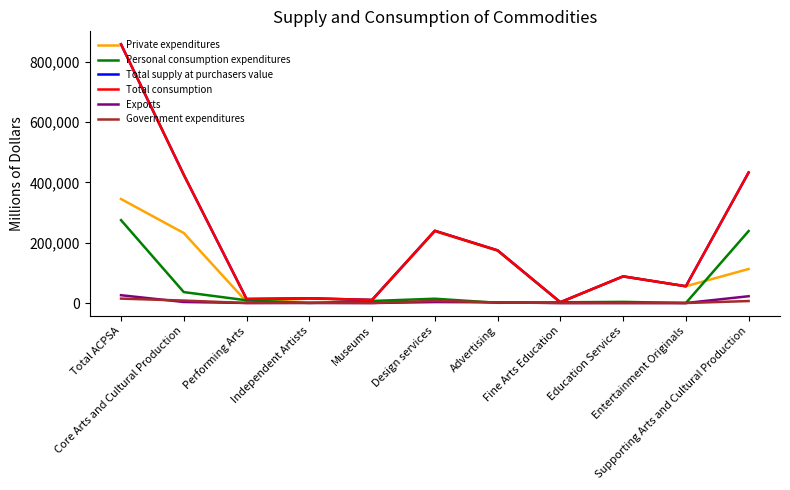

Does the chart display data point markers on the line(s)?

No